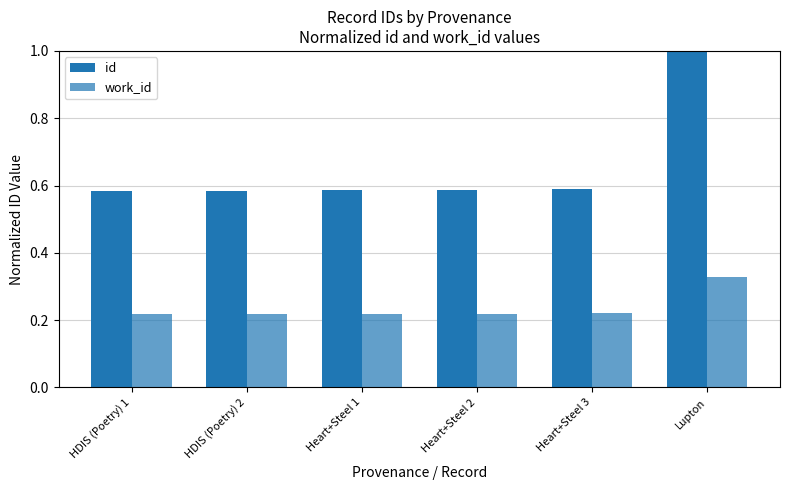

Which category has the lowest value across all series?

HDIS (Poetry) 1